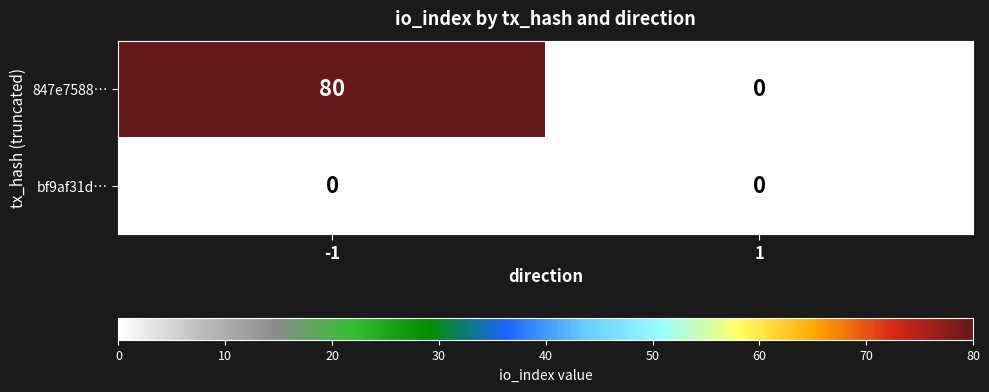

Which label corresponds to the largest value in the chart?

-1